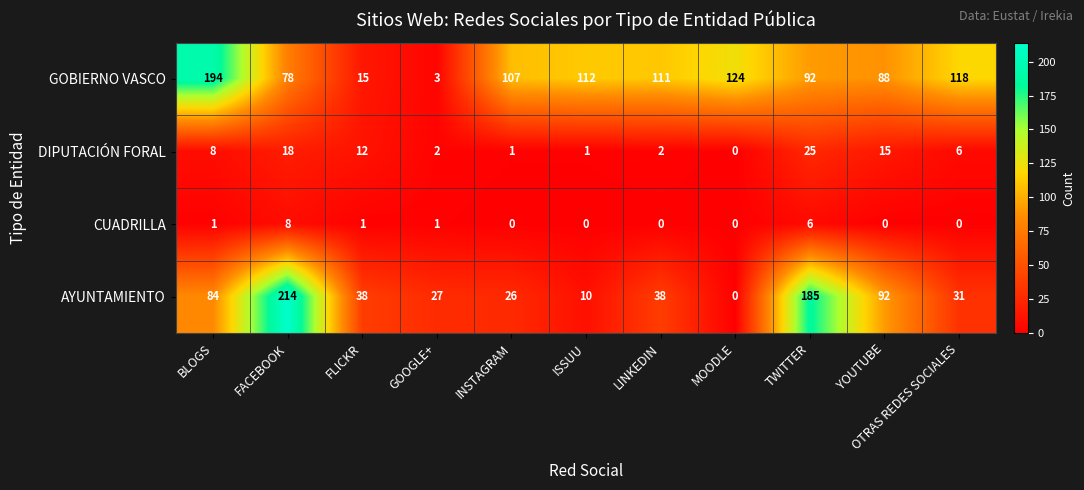

At which category is the sum across all series the highest?

FACEBOOK